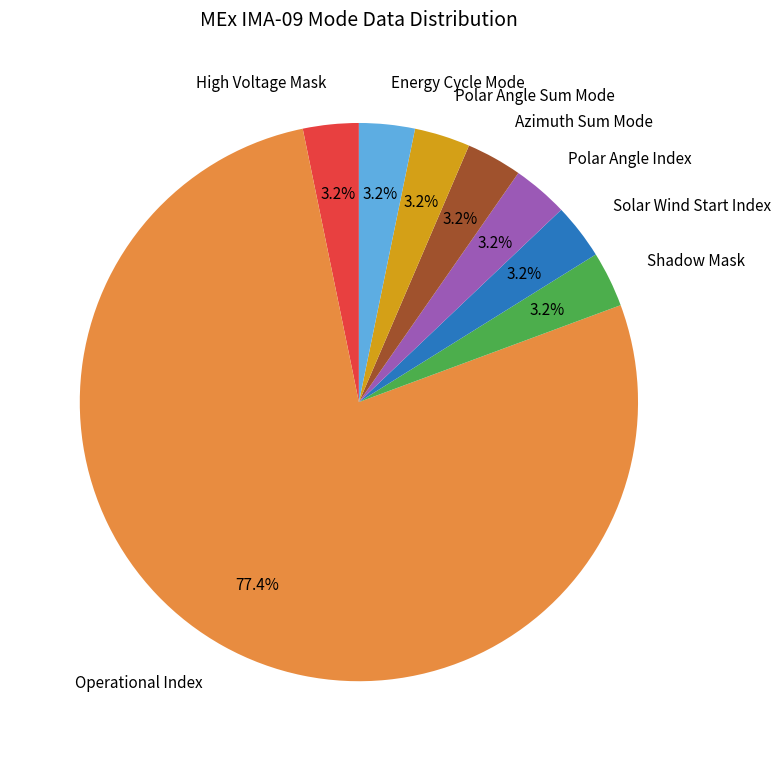

What percentage is NOT represented by Energy Cycle Mode?

96.8%